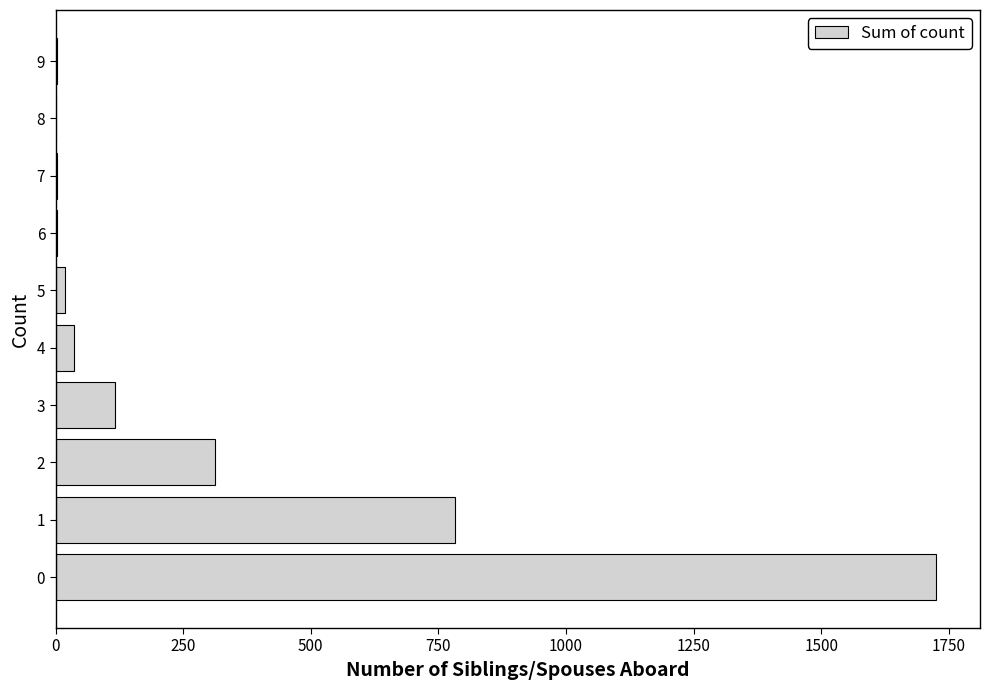

Is it true that the value at 2 is 186?

False